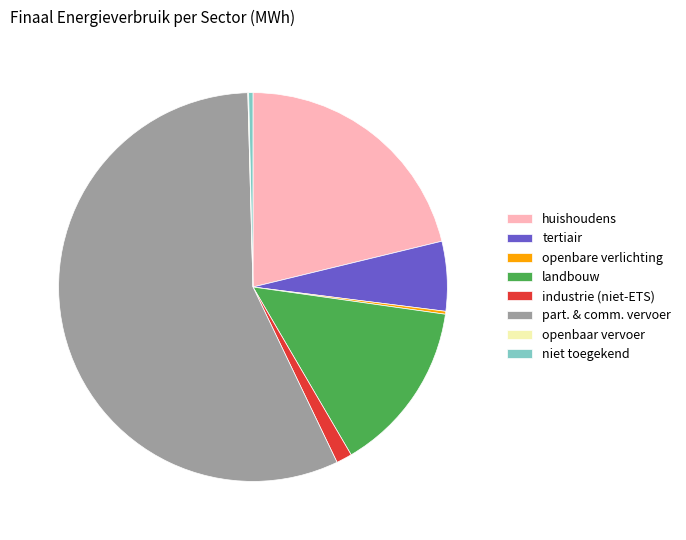

The landbouw slice represents 14% of the pie. True or false?

True